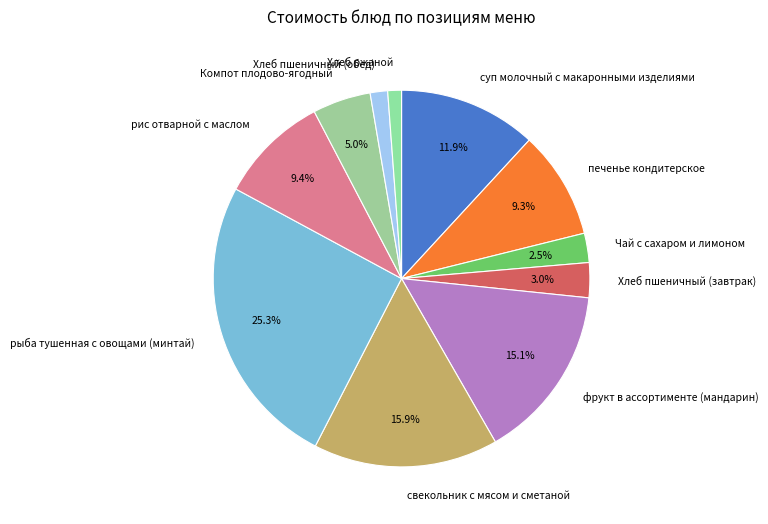

Which category has the biggest portion of the pie?

рыба тушенная с овощами (минтай)